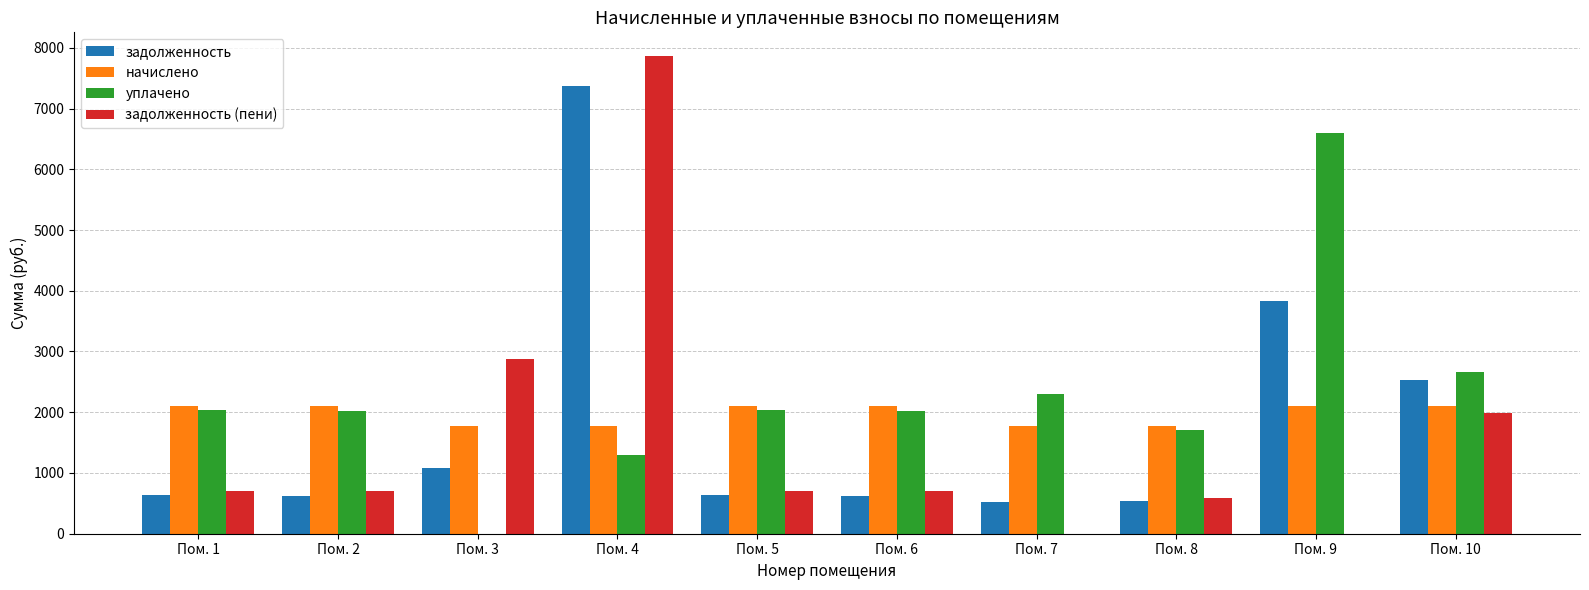

Count the number of categories in the chart.

10